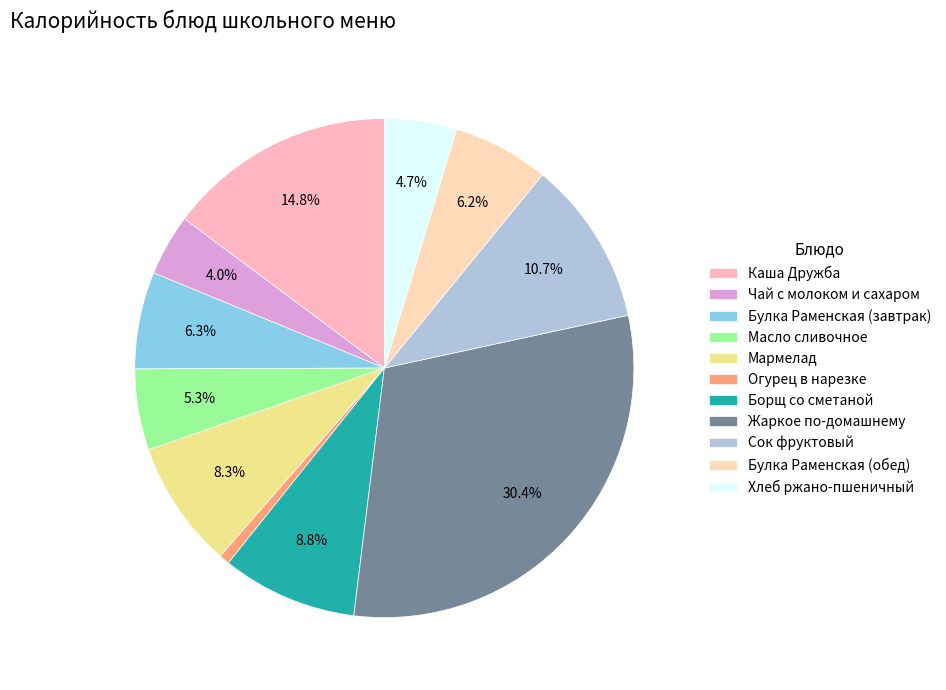

What portion of the pie excludes Борщ со сметаной?

91.2%